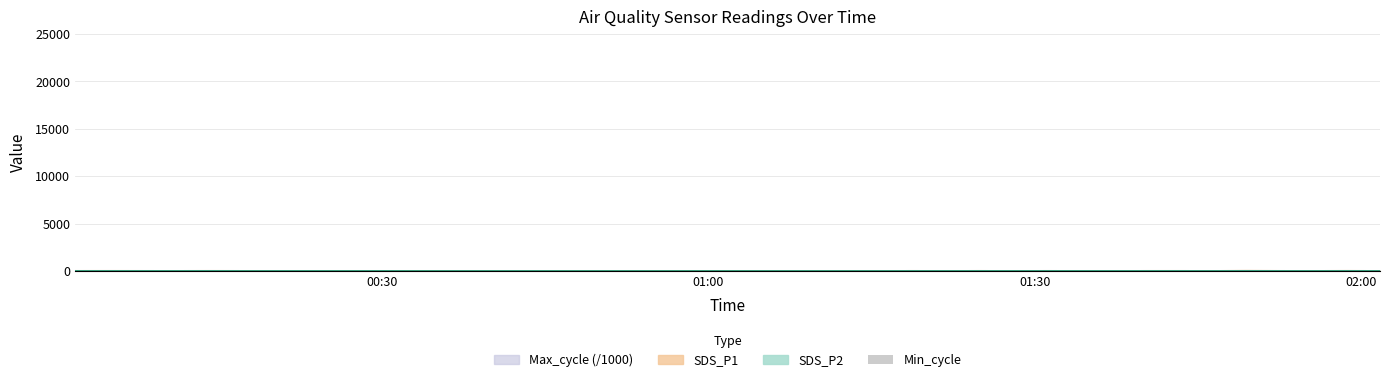

What is the total value across all series at 2022/01/05 00:23:23?

49.8